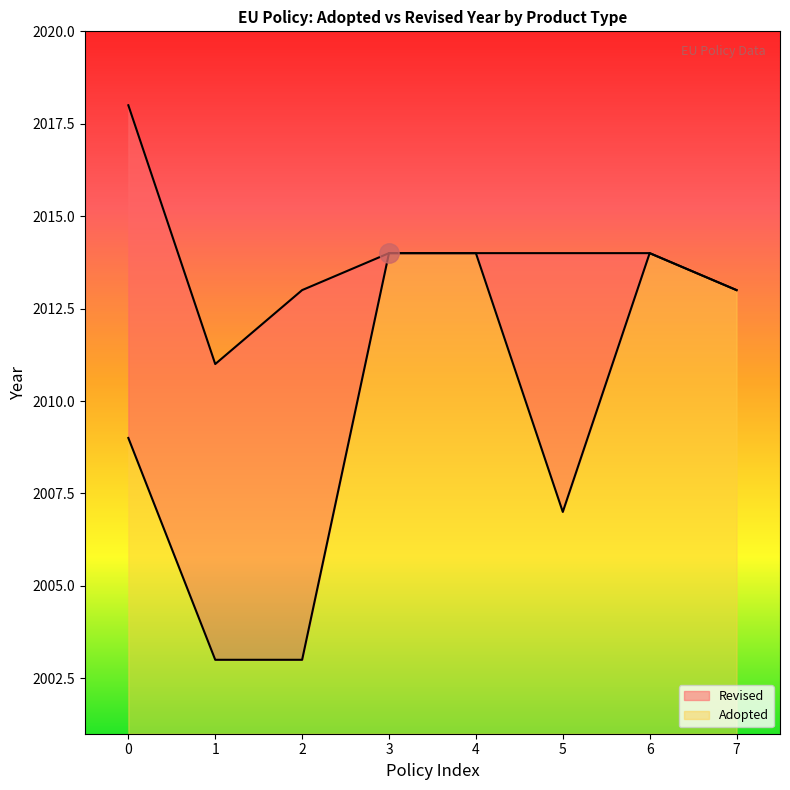

Where is the first local maximum?

6